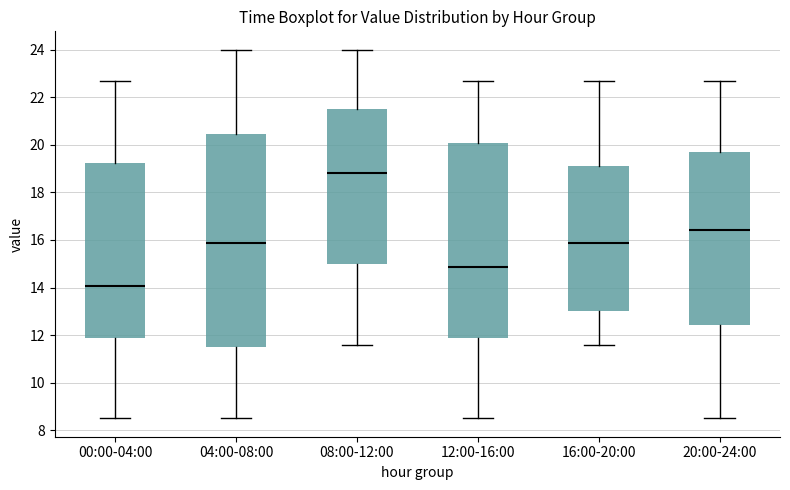

Which box is the tallest, from its lower edge to its upper edge?

04:00-08:00